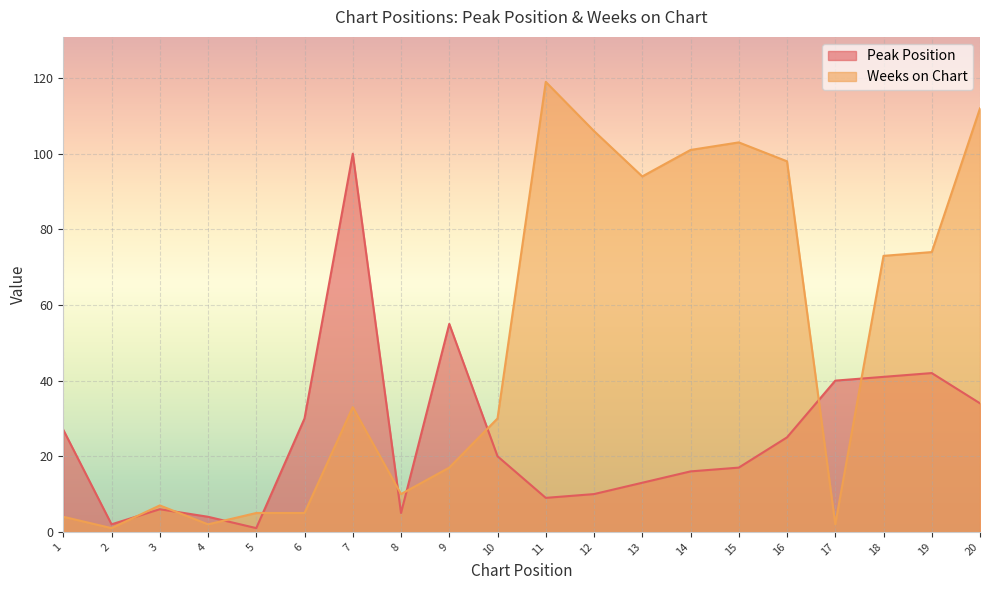

Which series has the largest range (max minus min)?

Weeks on Chart